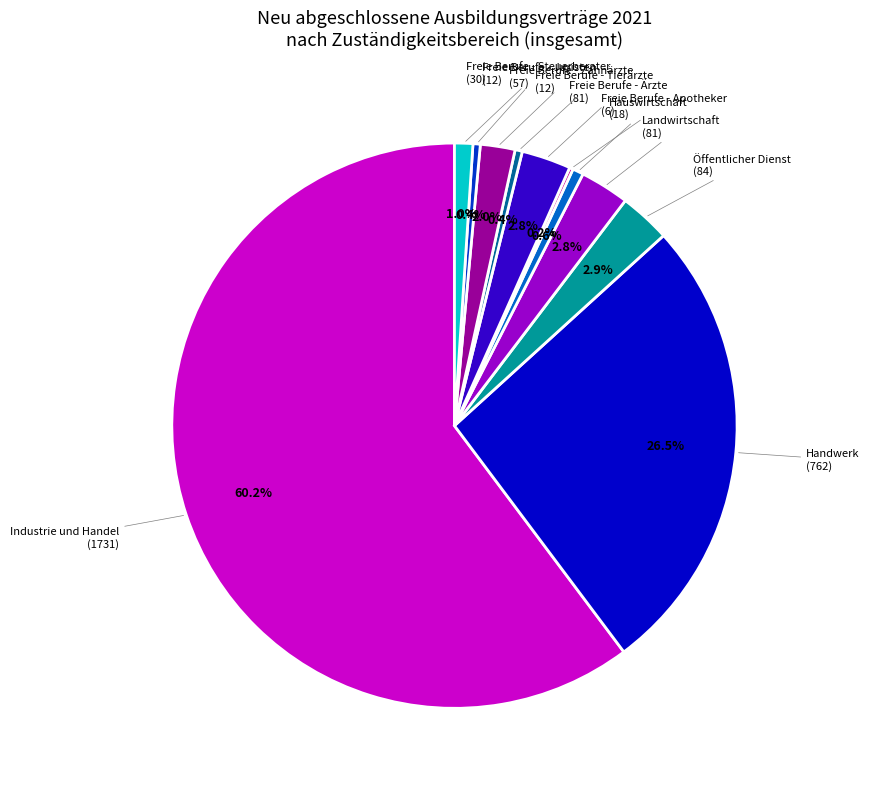

Is there a majority slice in this chart?

Yes